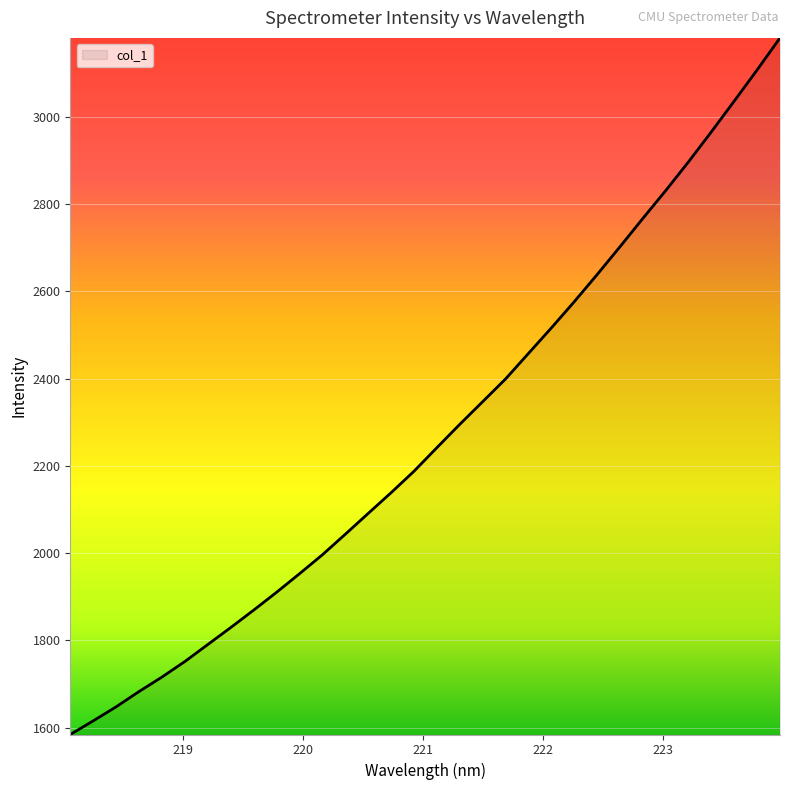

What is the smallest value displayed?

1584.6